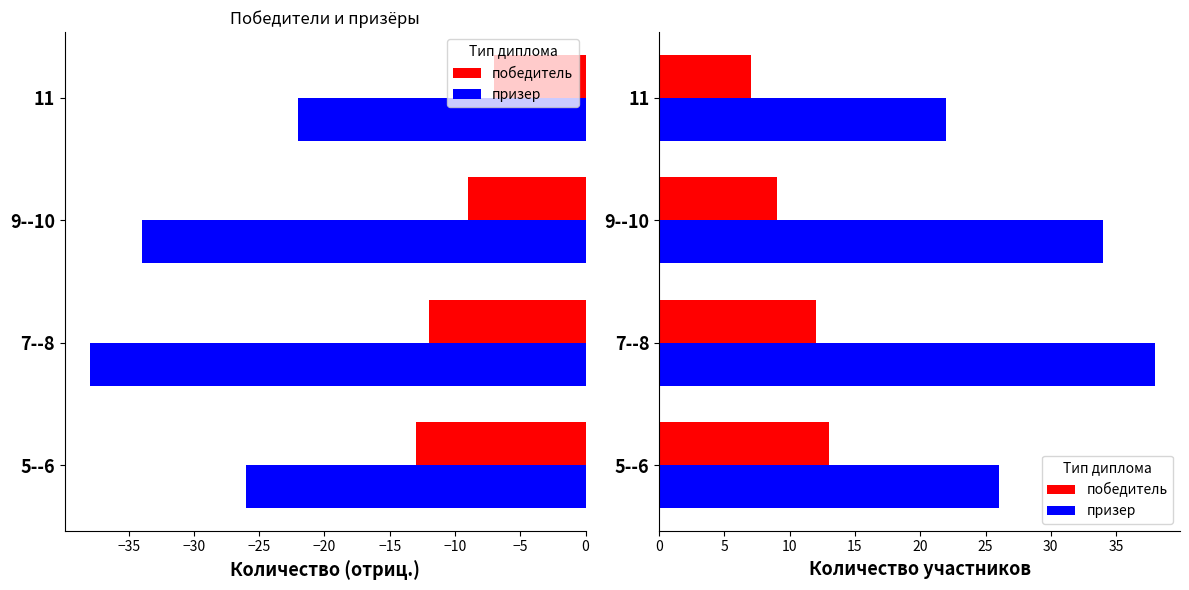

What is the value of the призер bar at the 4th from the left?

22